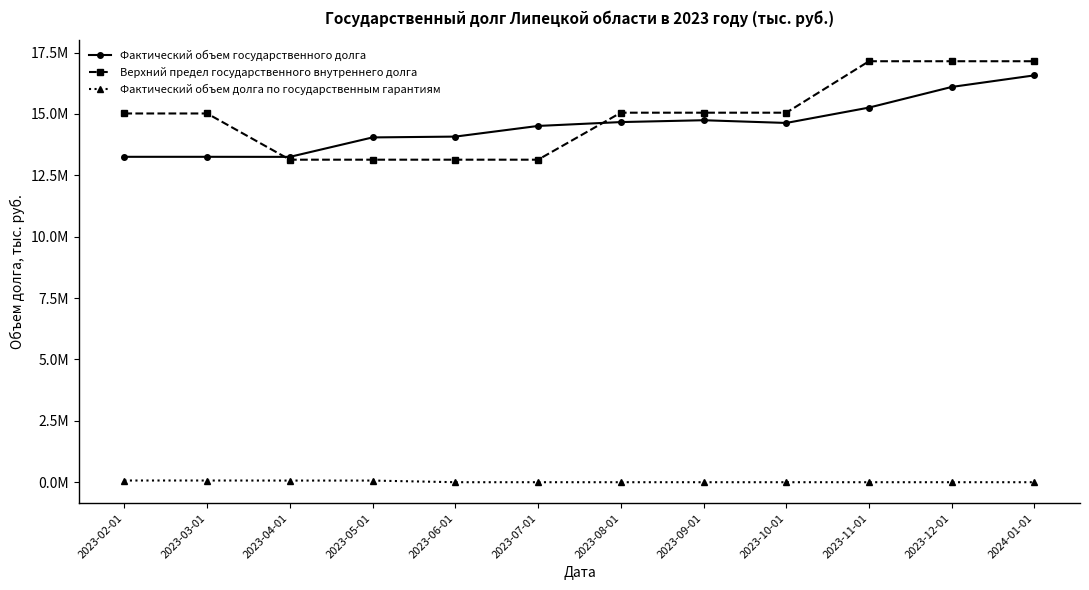

At which label is Фактический объем государственного долга closest to 14912807?

2023-09-01